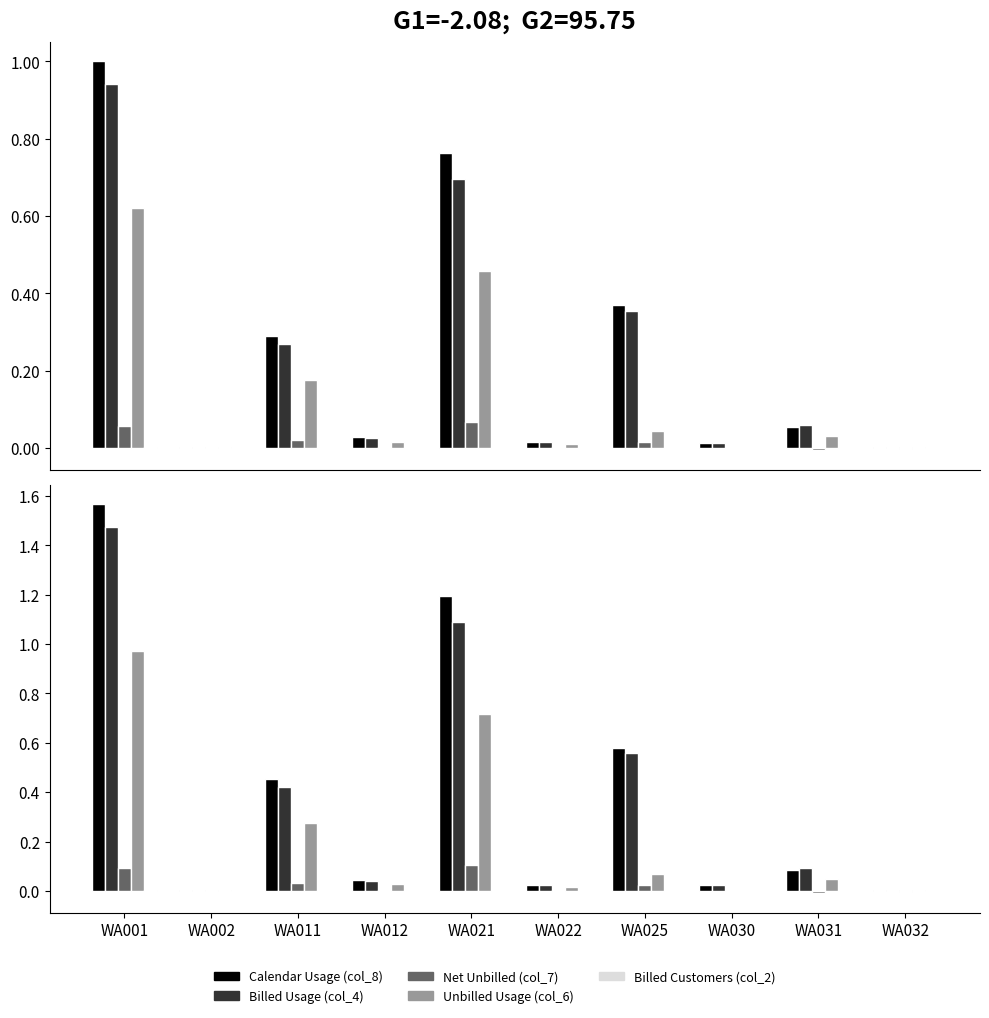

What is the sum of all Calendar Usage (col_8) values?

4.0